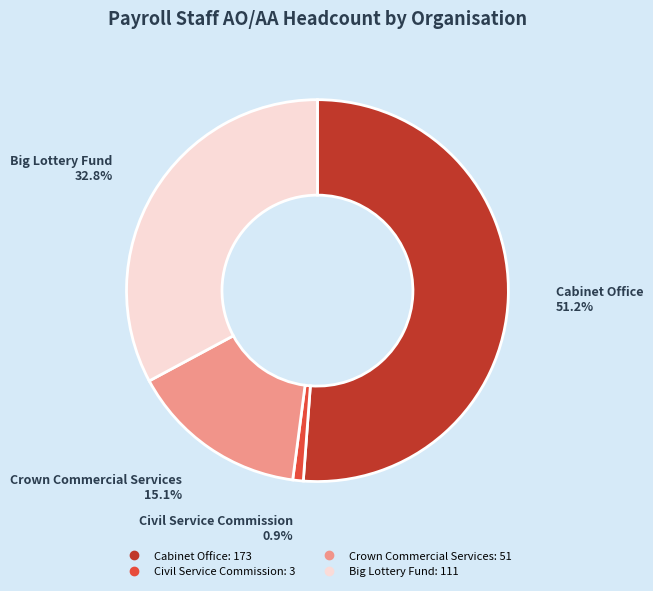

The Big Lottery Fund slice represents 33% of the pie. True or false?

True